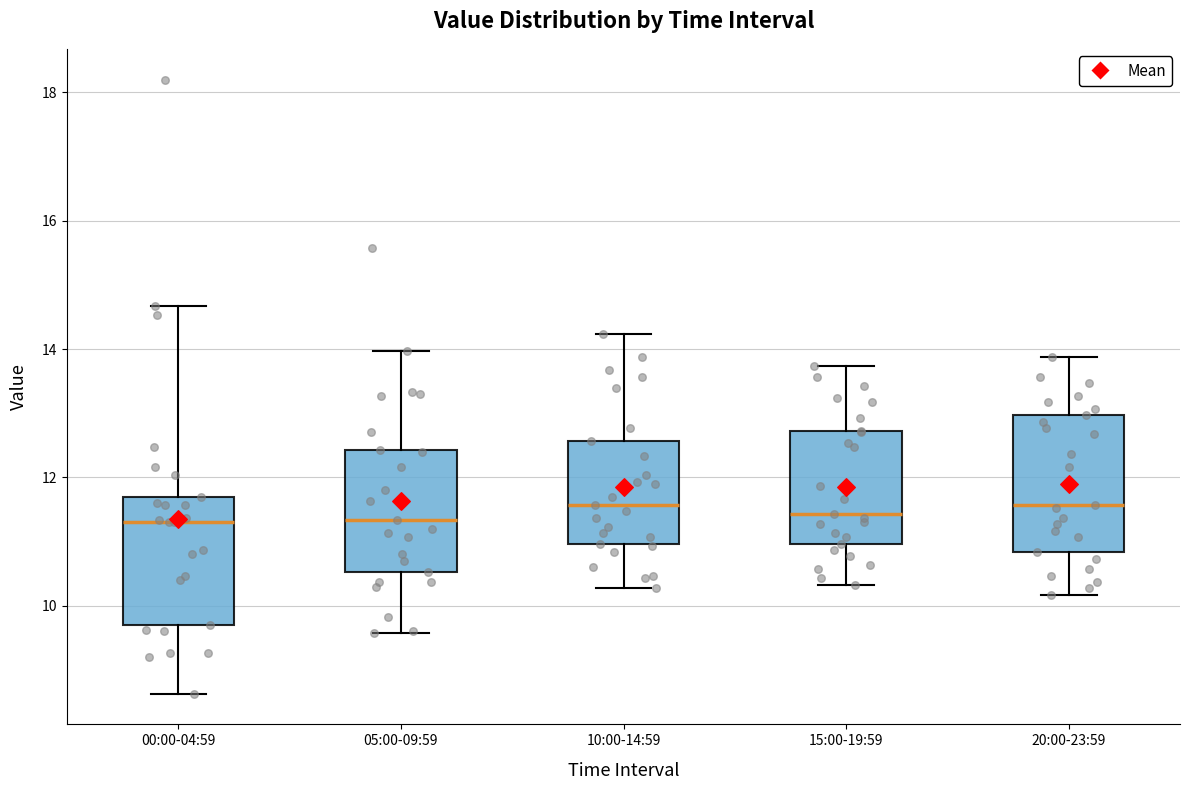

Reading left to right, transcribe this box plot: for each box, give where its median line is, the range the box spans, and where its two whiskers end, as read against the y-axis. The values are not printed on the chart, so give them approximately, as read against the axis.

00:00-04:59: median 11.4, box 9.8 to 11.8, whiskers 8.6 to 14.6
05:00-09:59: median 11.4, box 10.6 to 12.4, whiskers 9.6 to 14.0
10:00-14:59: median 11.6, box 11.0 to 12.6, whiskers 10.2 to 14.2
15:00-19:59: median 11.4, box 11.0 to 12.8, whiskers 10.4 to 13.8
20:00-23:59: median 11.6, box 10.8 to 13.0, whiskers 10.2 to 13.8